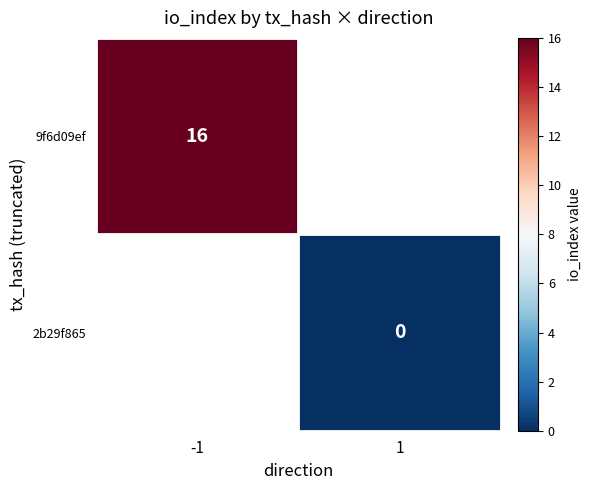

At how many categories does at least one series exceed 2?

1